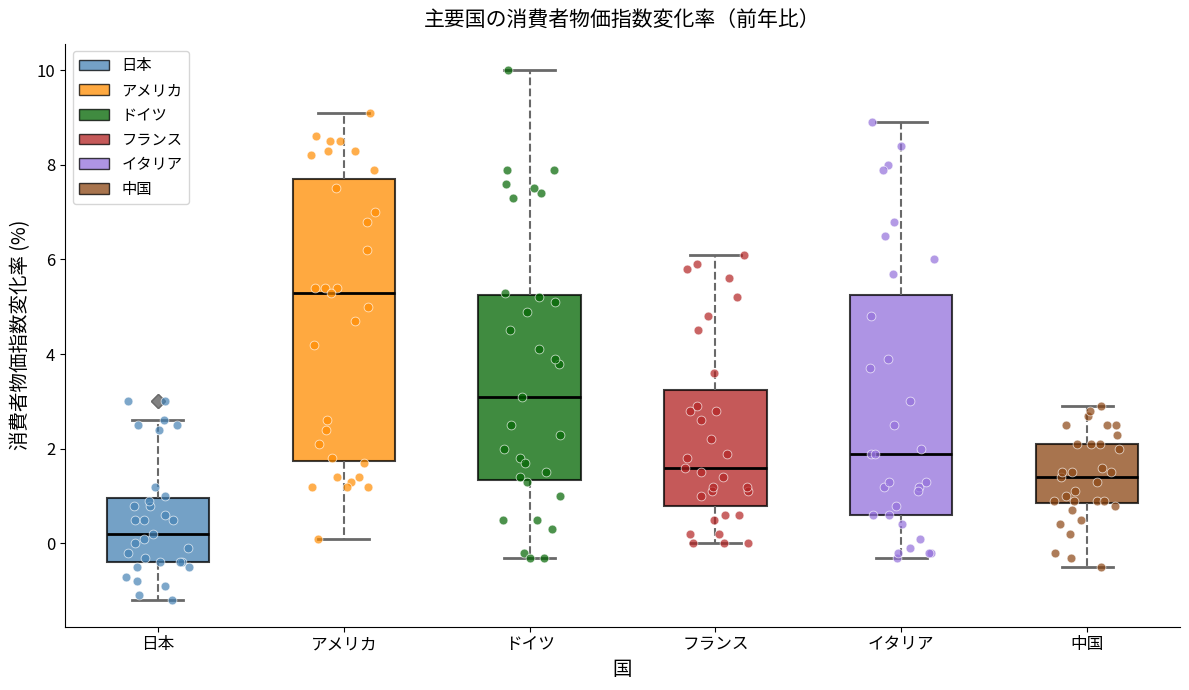

Which box has the highest median line?

アメリカ